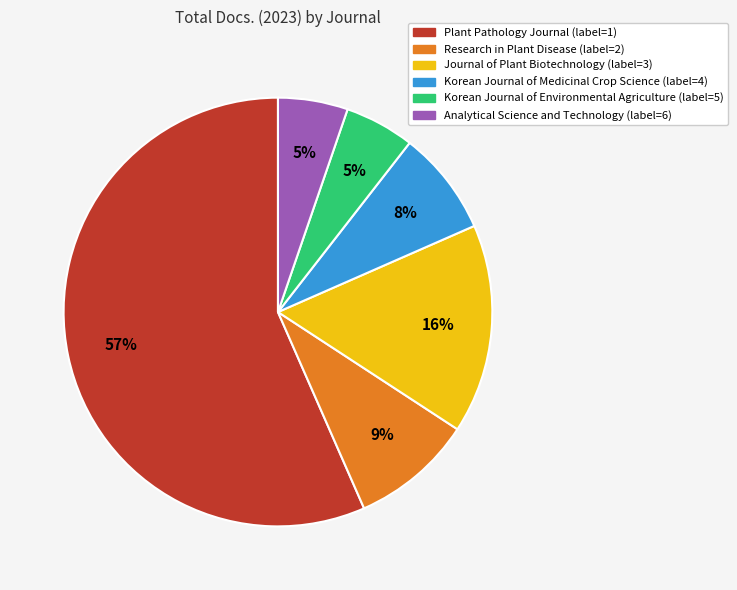

To the nearest percent, what is the combined percentage of Plant Pathology Journal and Research in Plant Disease?

66%